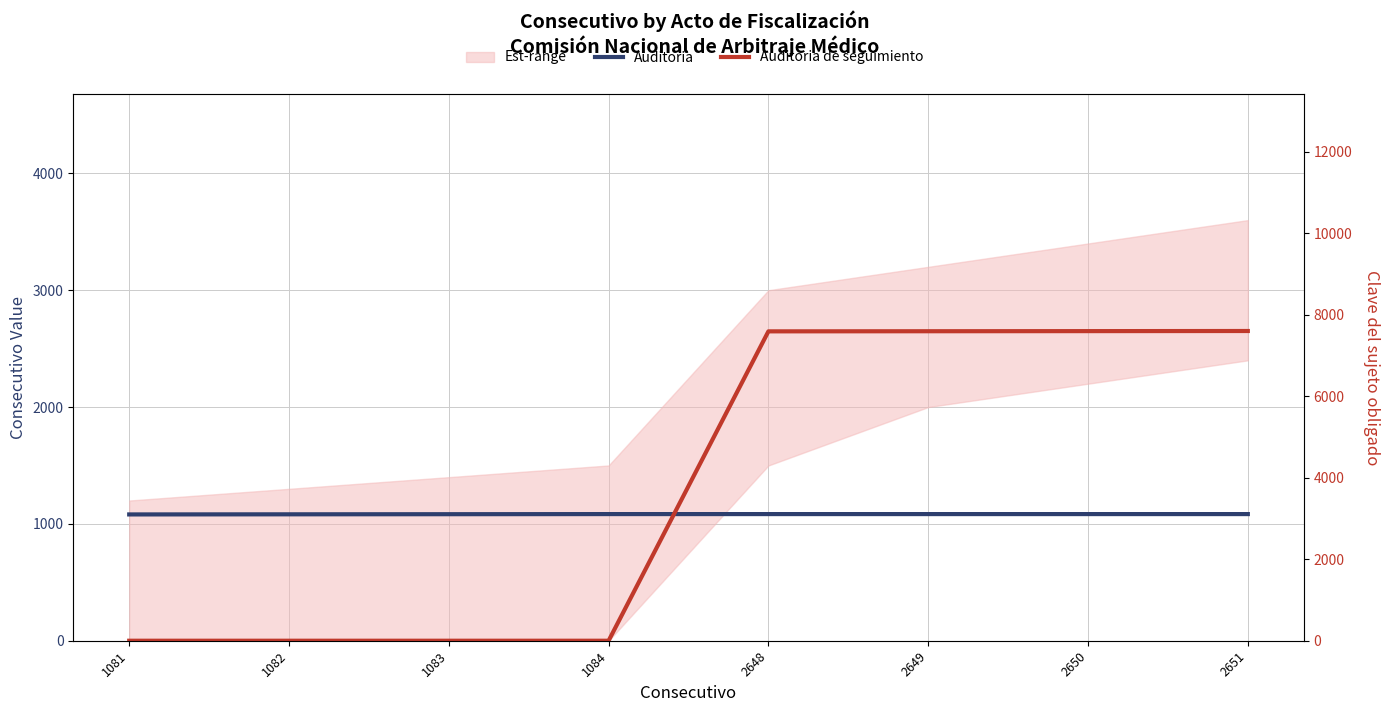

List the series in order of their overall mean, highest first.

Auditoria de seguimiento, Auditoria